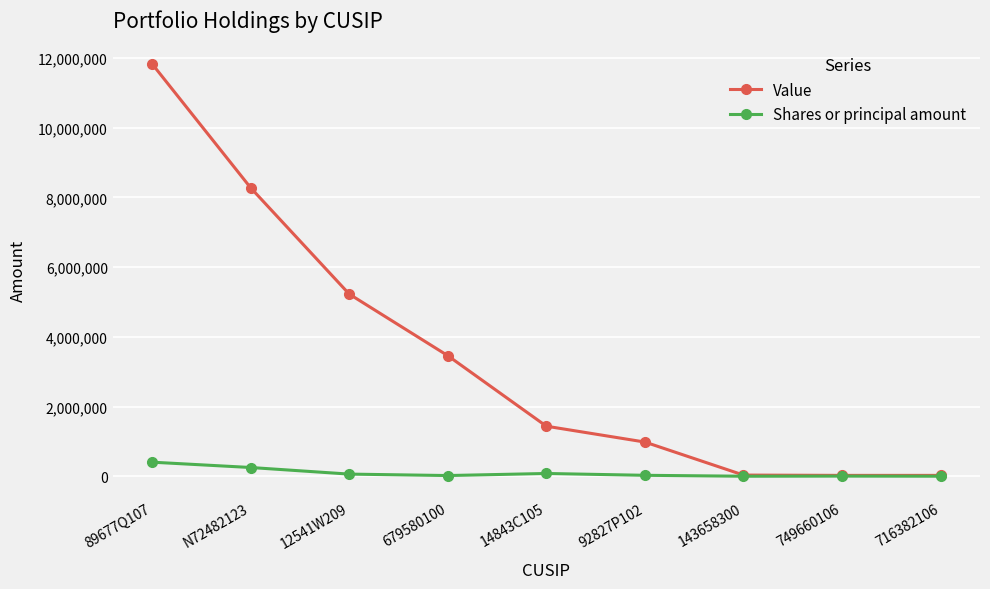

What is the difference between the maximum and minimum values in the Value series?

11804000